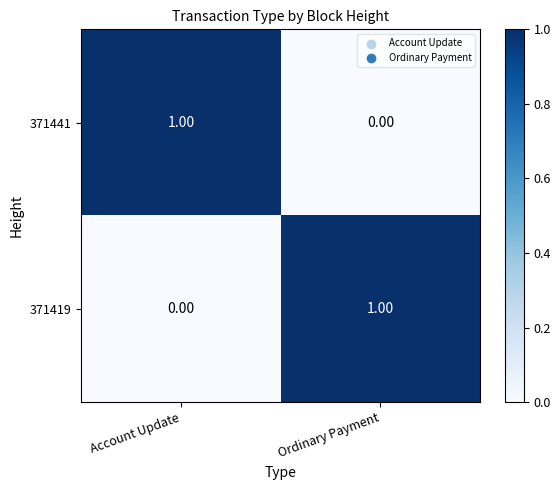

At which label does 371419 reach its peak?

Ordinary Payment